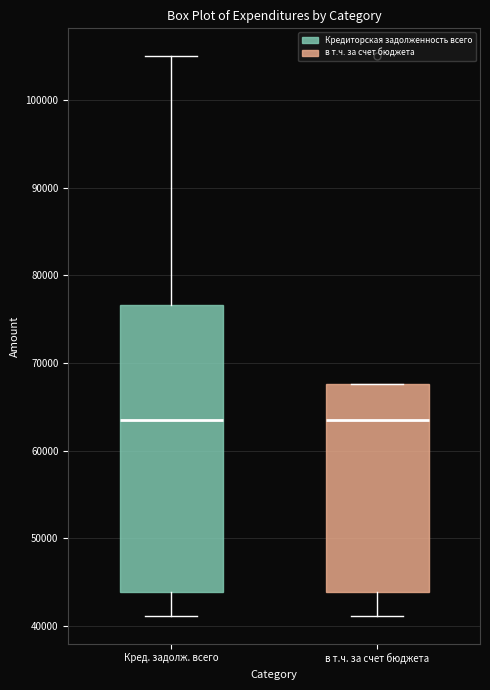

Where is the lower edge of the box for Кред. задолж. всего on the y-axis? The values are not printed on the chart, so give them approximately, as read against the axis.

44000